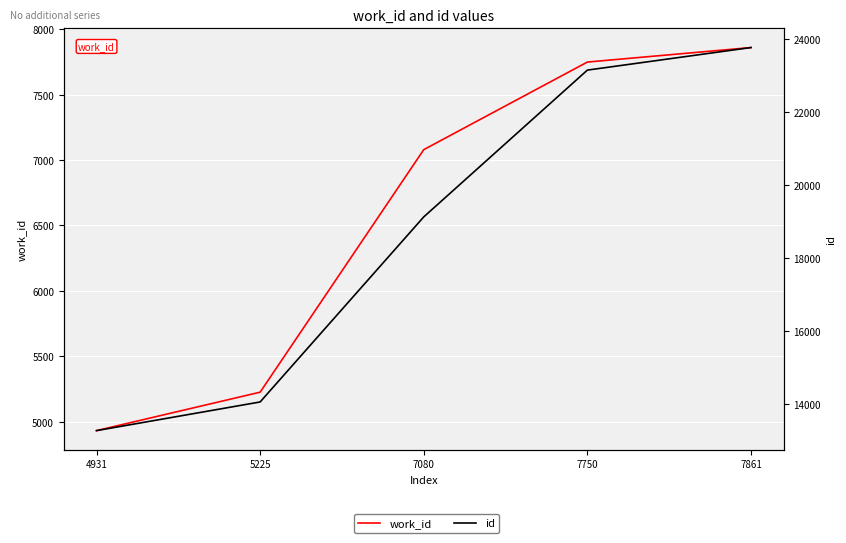

True or false: work_id has more than 1 interior local peaks.

False